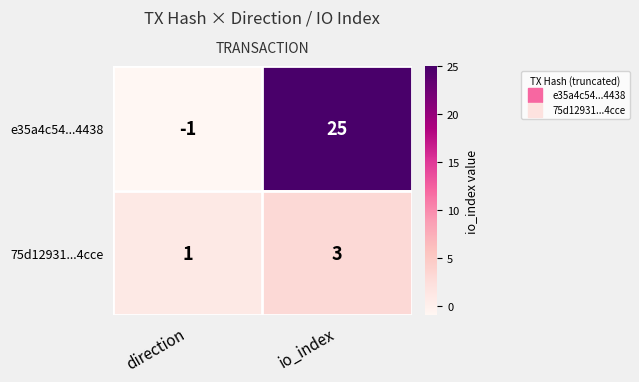

Reading left to right, extract all data points from this chart.

e35a4c54...4438: -1	25
75d12931...4cce: 1	3